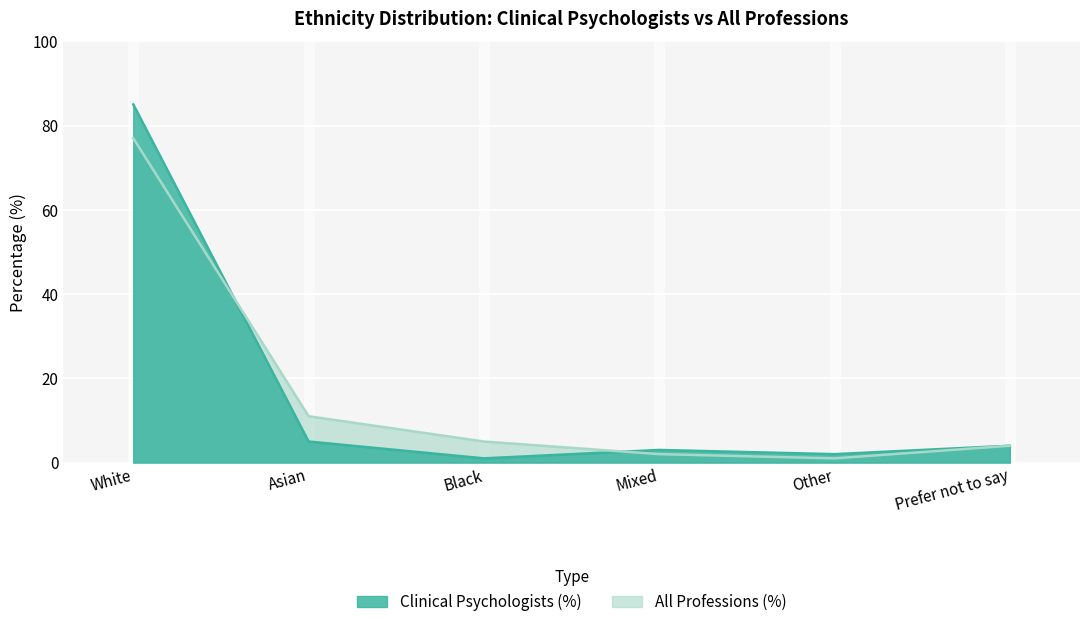

In All Professions (%), how many points are lower than both neighbors (excluding endpoints)?

1